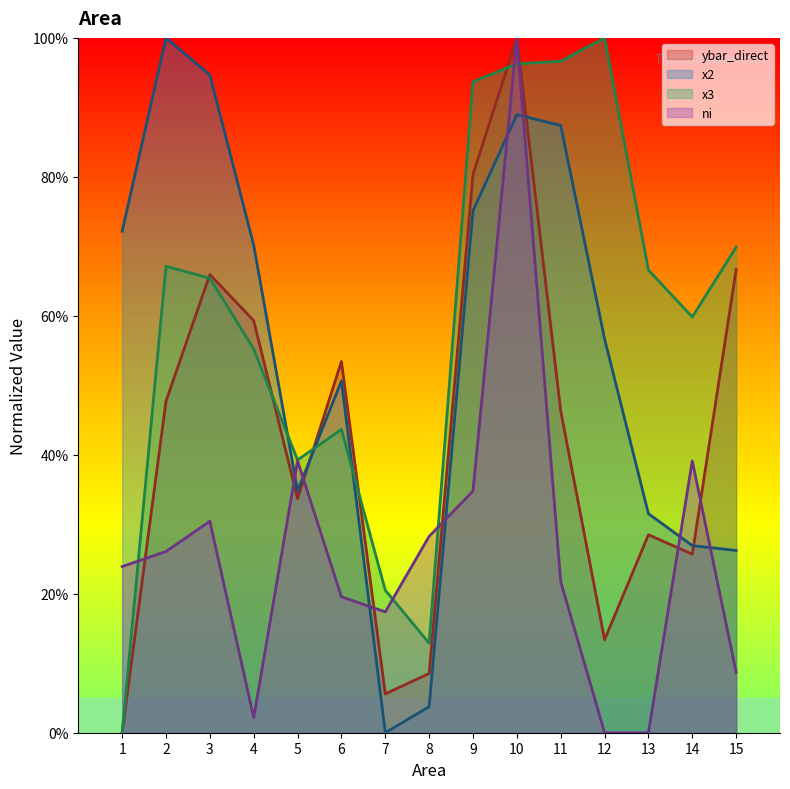

At how many categories does at least one series exceed 77?

6